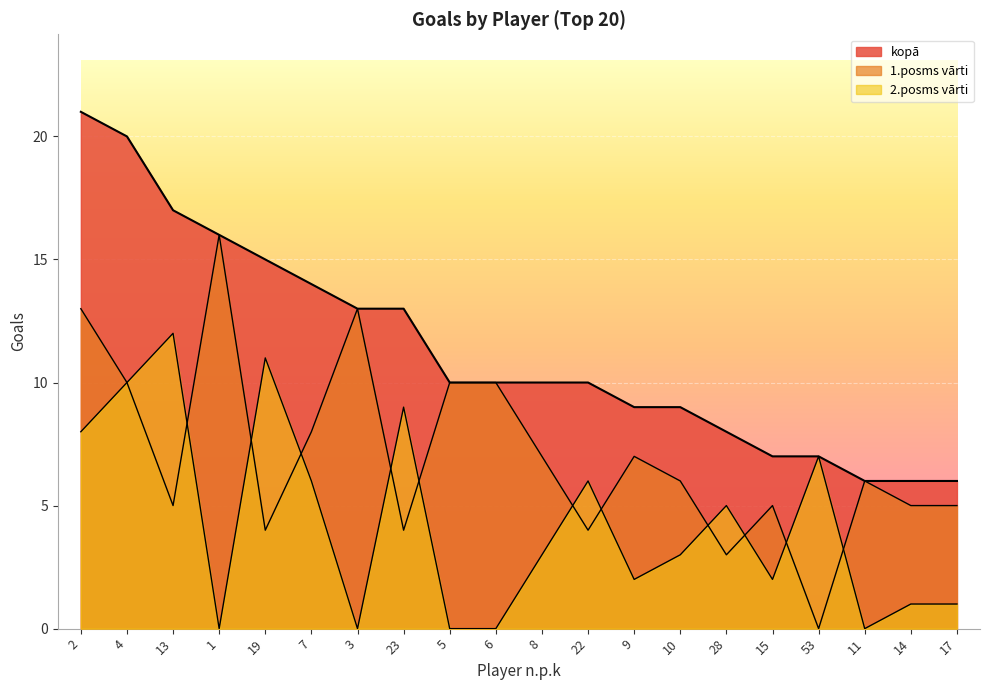

What is the value of the 1.posms vārti point at the 16th from the left?

5